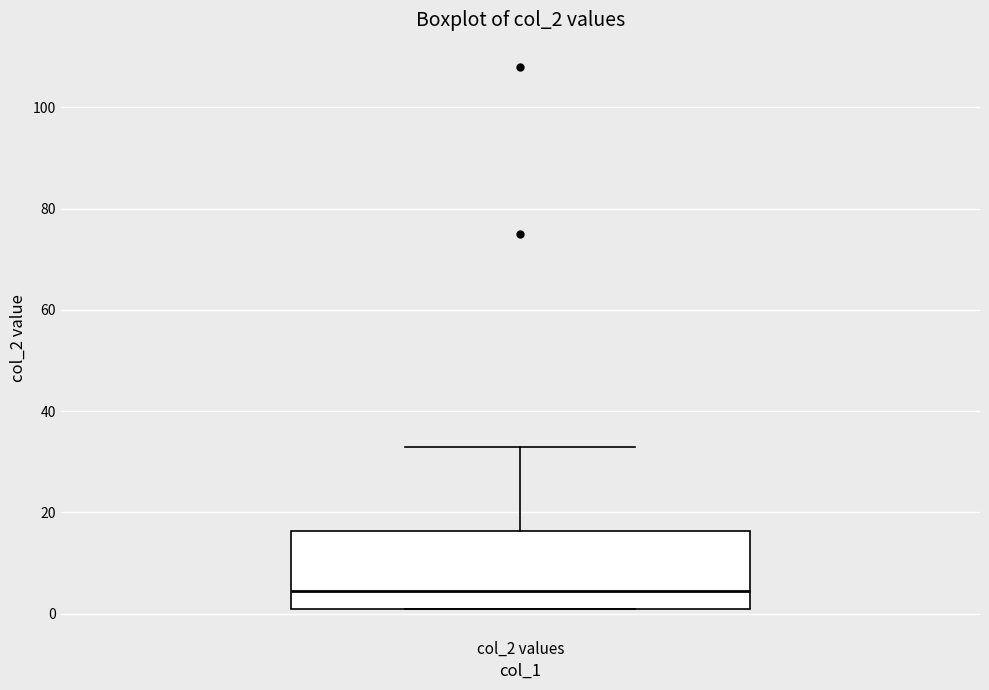

Read this box plot against the y-axis: the position of the median line, the range covered by the box, and the ends of both whiskers. The values are not printed on the chart, so give them approximately, as read against the axis.

median 4, box 2 to 16, whiskers 2 to 34